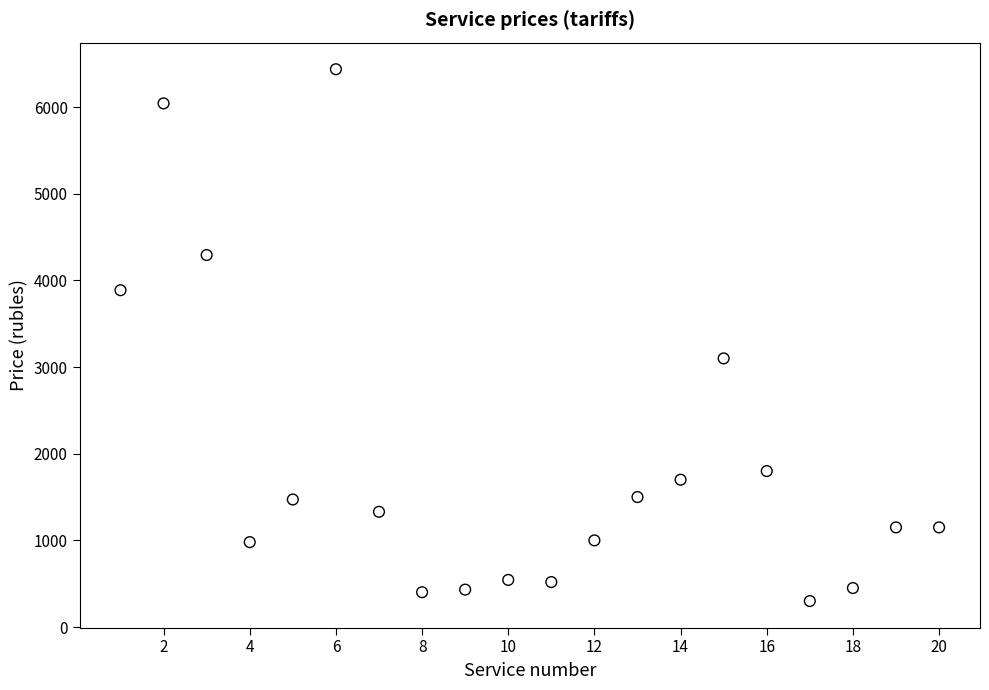

What is the range of Y values (max minus min)?

6137